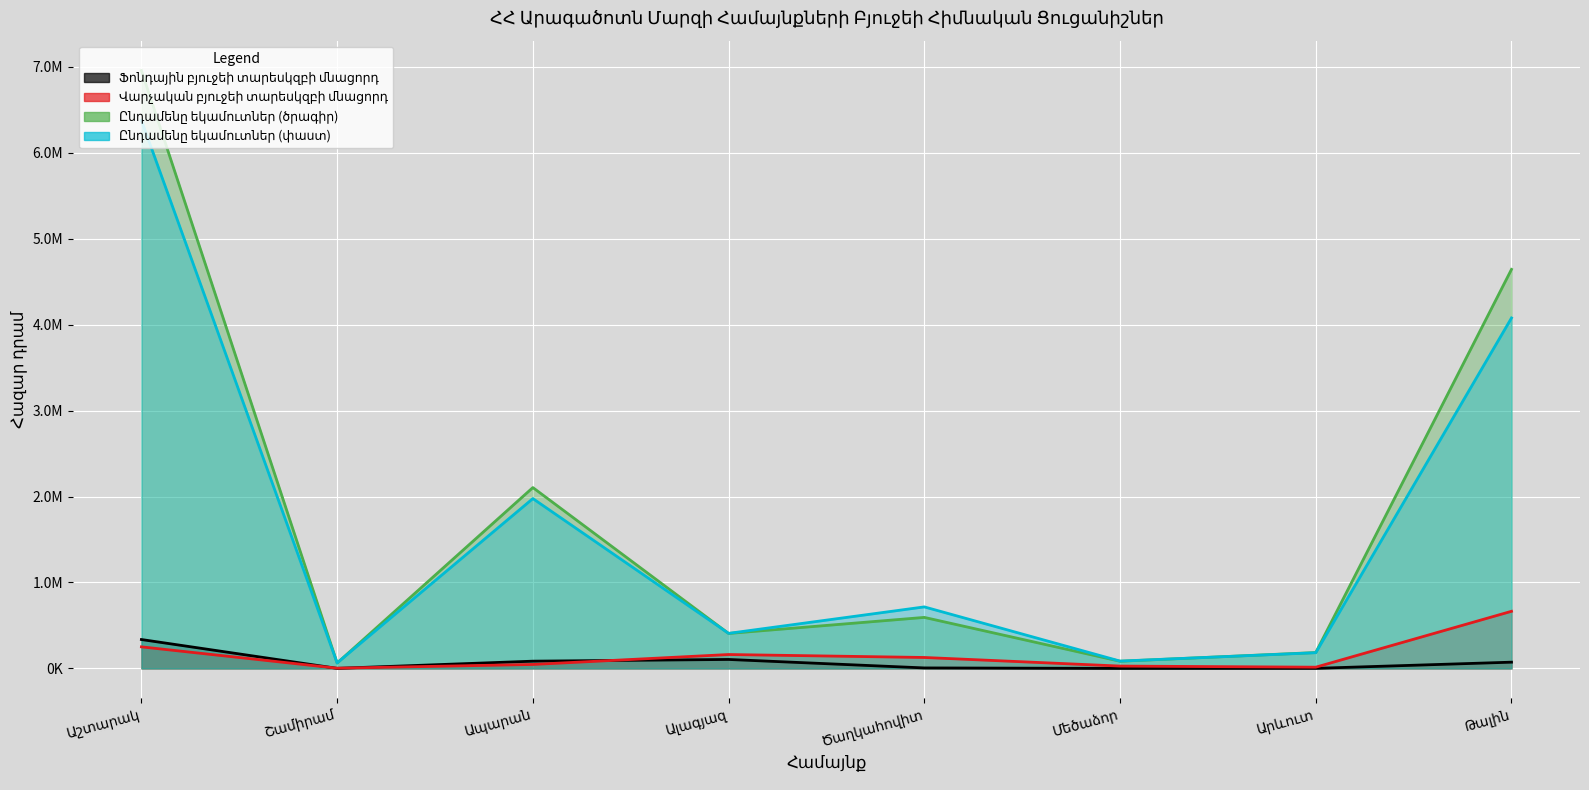

How many interior local peaks does the Ընդամենը եկամուտներ (ծրագիր) series have?

2